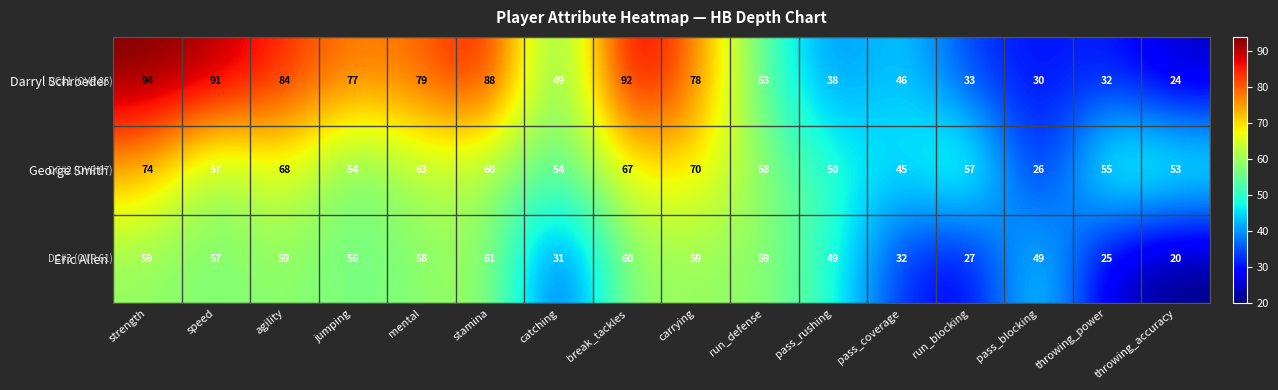

At how many categories does at least one series exceed 70?

8